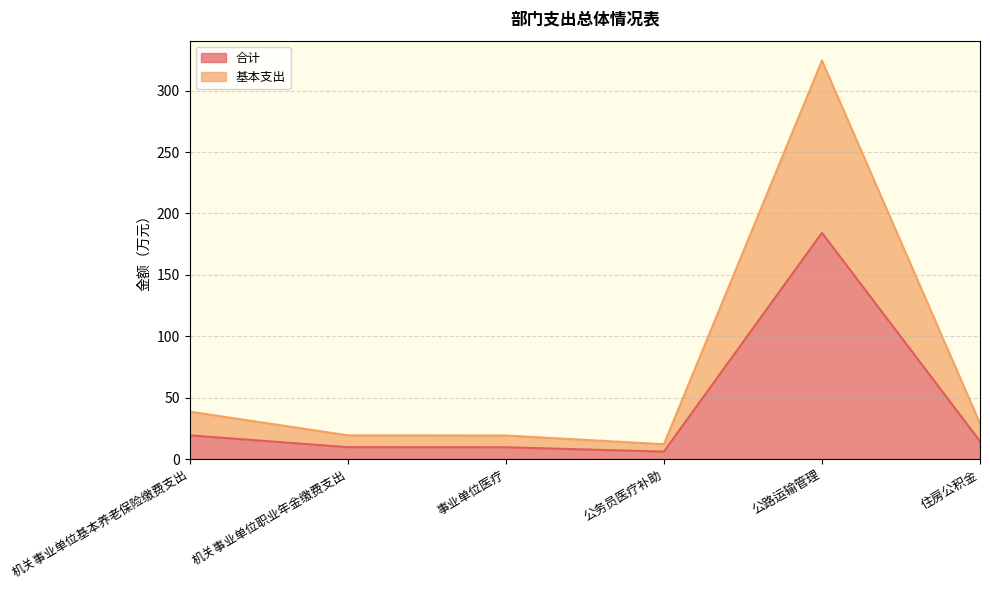

True or false: 基本支出 and 合计 intersect in this chart.

False